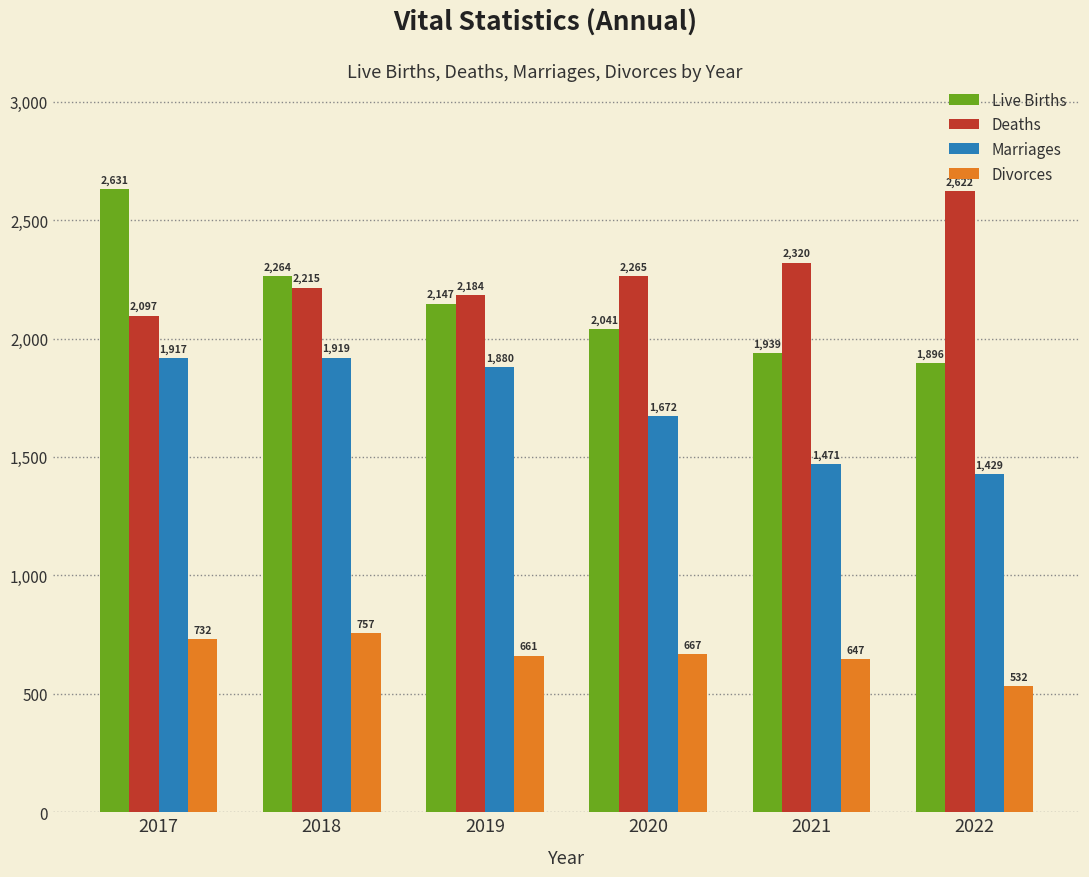

Reading right to left, transcribe all the data shown in this chart.

Live Births: 2022=1896	2021=1939	2020=2041	2019=2147	2018=2264	2017=2631
Deaths: 2022=2622	2021=2320	2020=2265	2019=2184	2018=2215	2017=2097
Marriages: 2022=1429	2021=1471	2020=1672	2019=1880	2018=1919	2017=1917
Divorces: 2022=532	2021=647	2020=667	2019=661	2018=757	2017=732